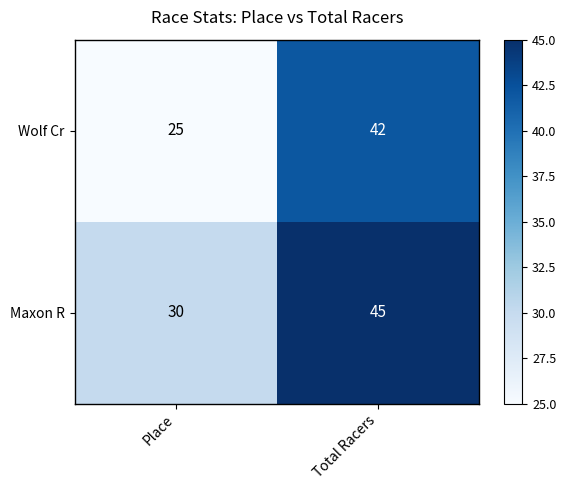

How many series are shown in this chart?

2